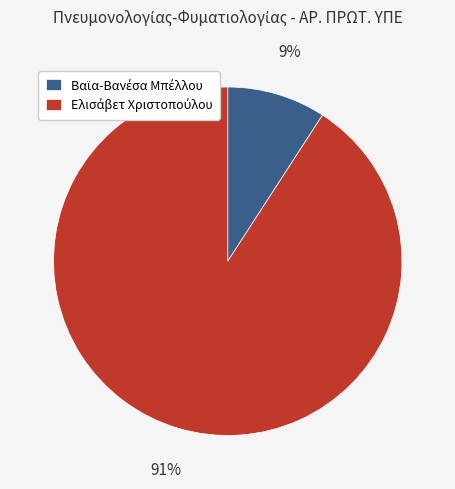

To the nearest percent, what is the average slice percentage?

50%